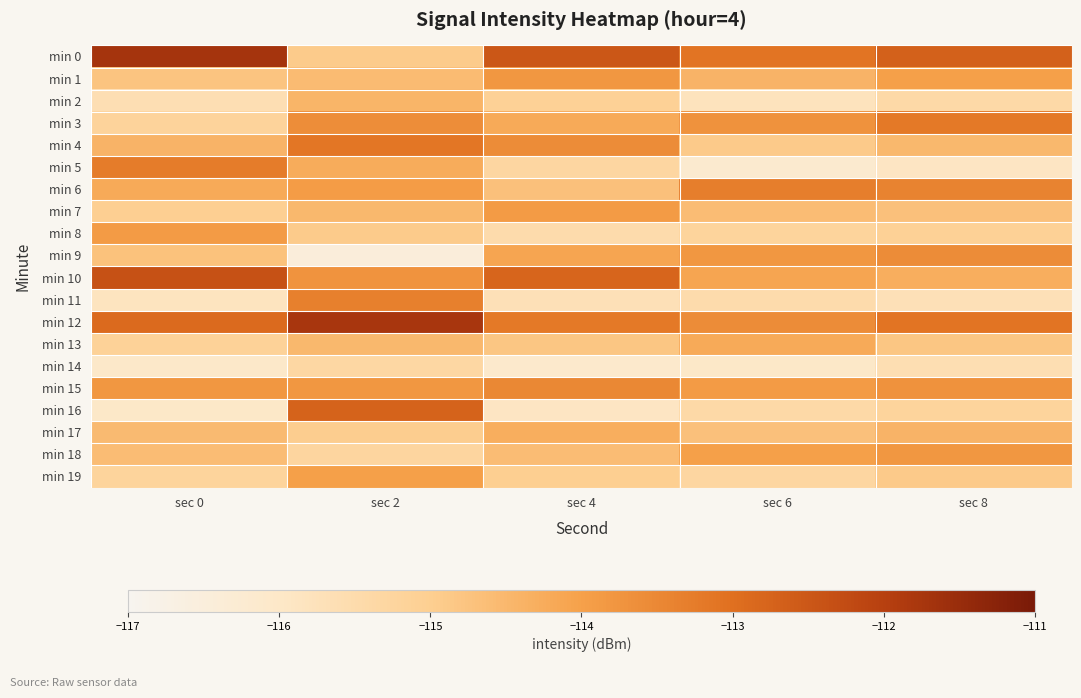

At how many categories does at least one series exceed -115?

5